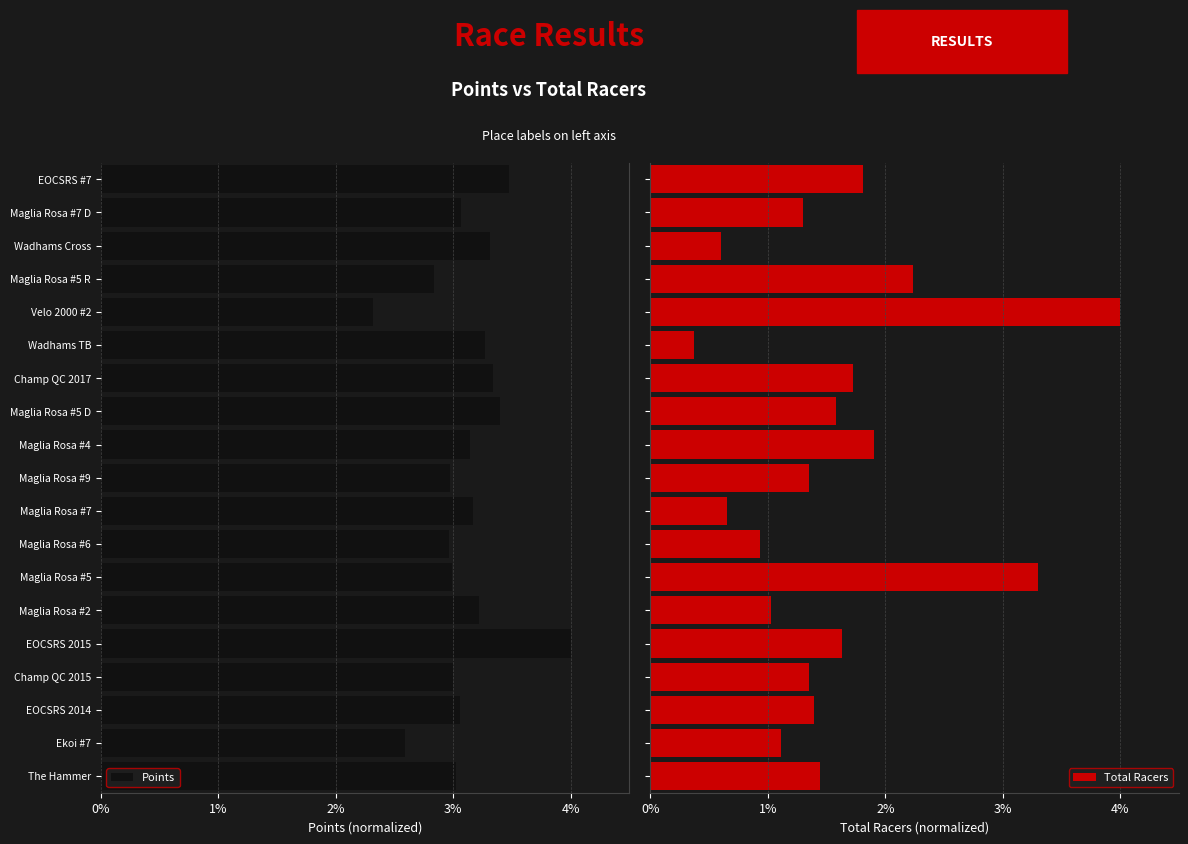

What is the difference between the maximum and second lowest values in the Total Racers series?

3.4